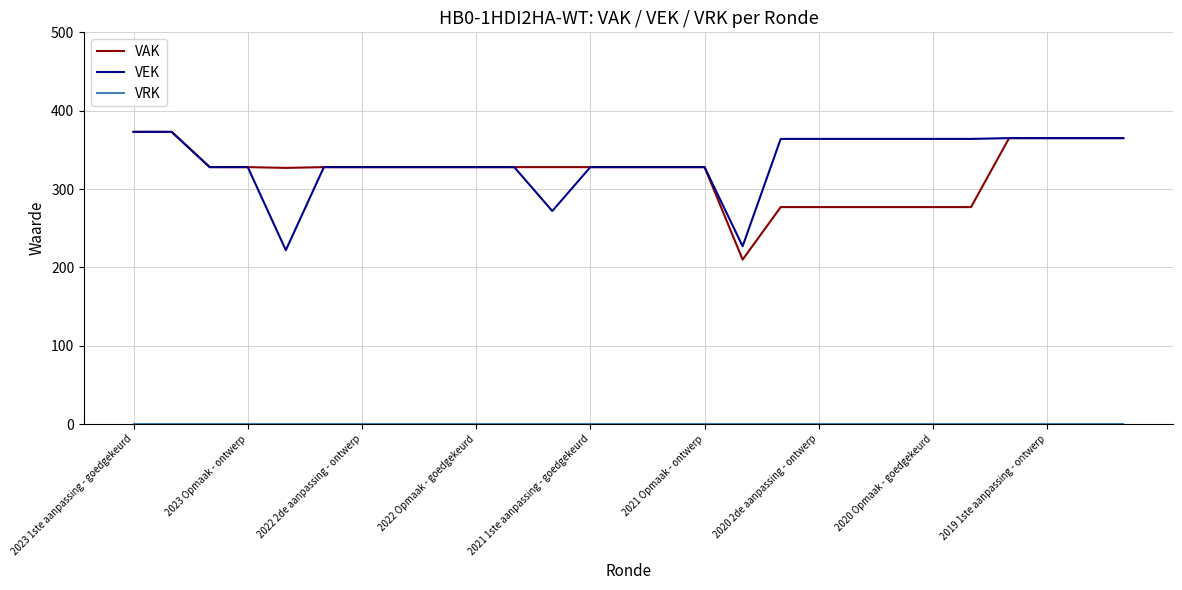

What is the lowest value of the VEK series?

222